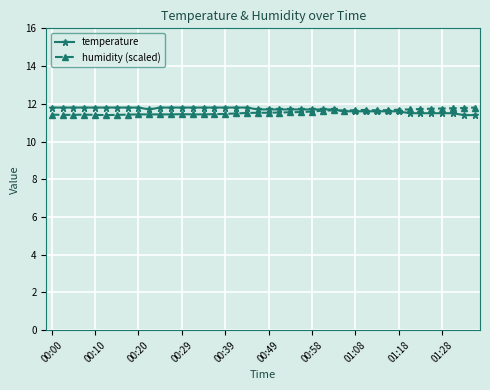

List the series in order of their overall mean, highest first.

temperature, humidity (scaled)